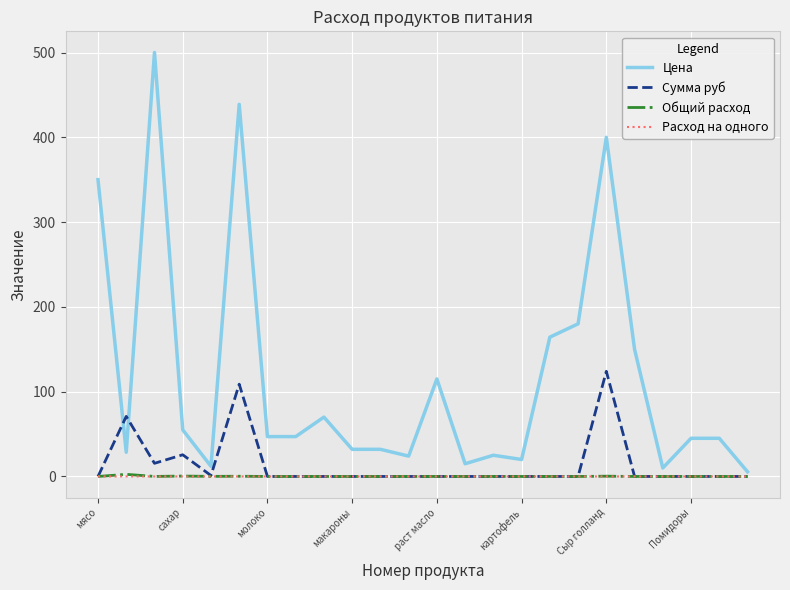

What is the maximum value shown in the chart?

500.0